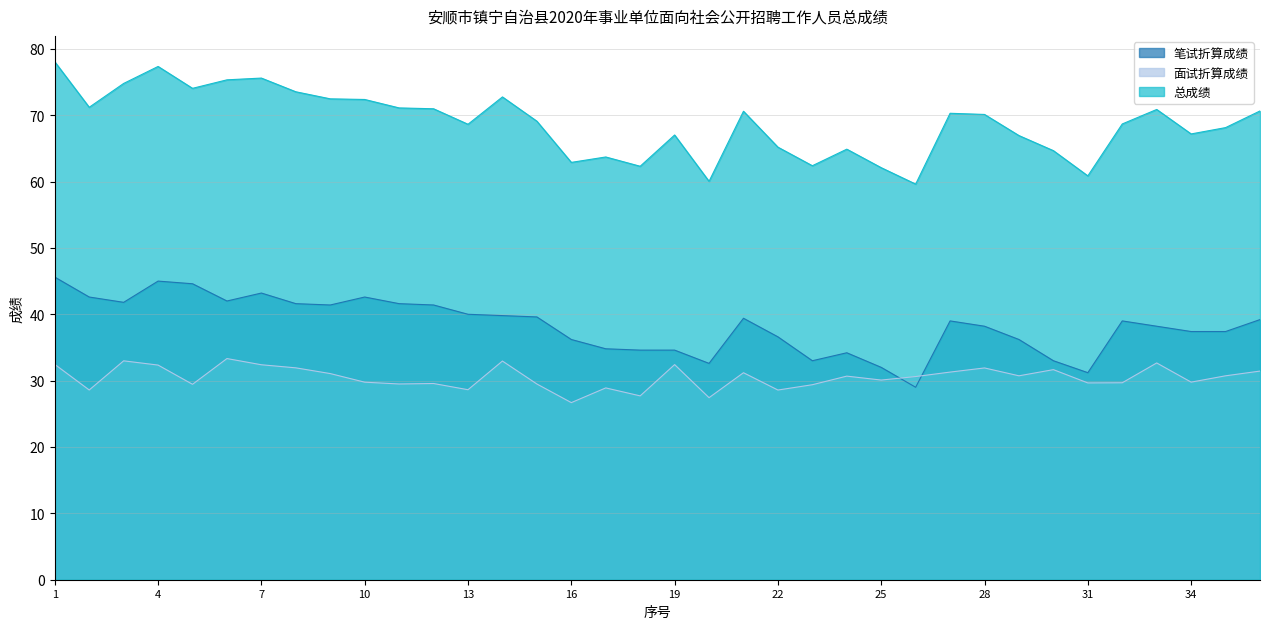

Where is the first local maximum for 总成绩?

4